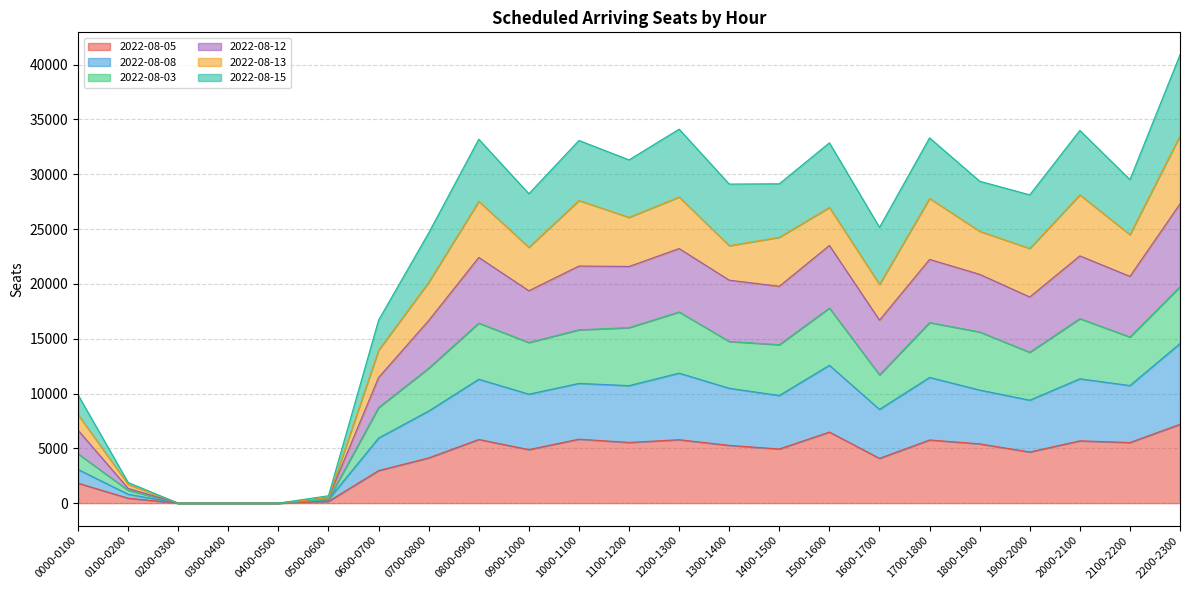

The value of 2022-08-05 at 2000-2100 is 9278. True or false?

False